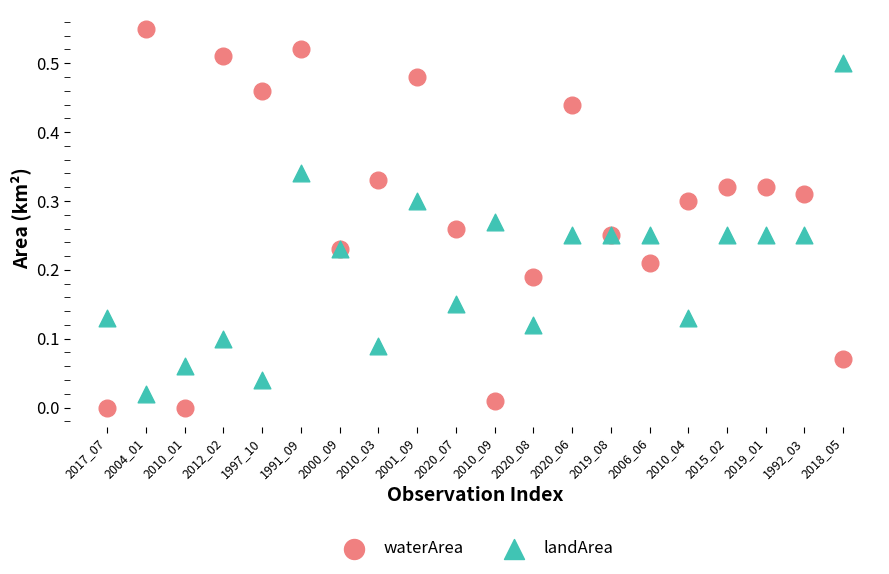

What are all the series names shown in the legend?

waterArea, landArea